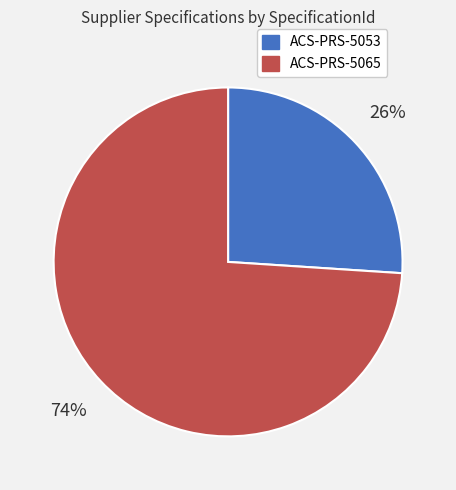

Rank the categories by value from lowest to highest.

ACS-PRS-5053, ACS-PRS-5065